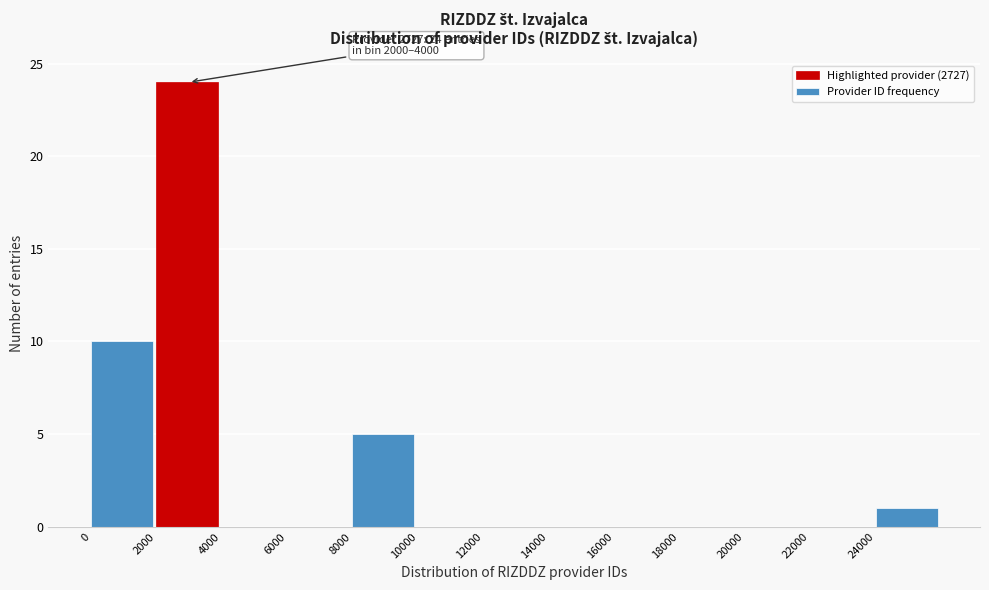

Which range on the x-axis has the tallest bar?

2000 to 4000